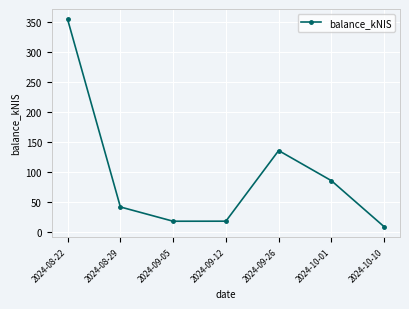

What is the difference between the maximum and minimum values?

345.2